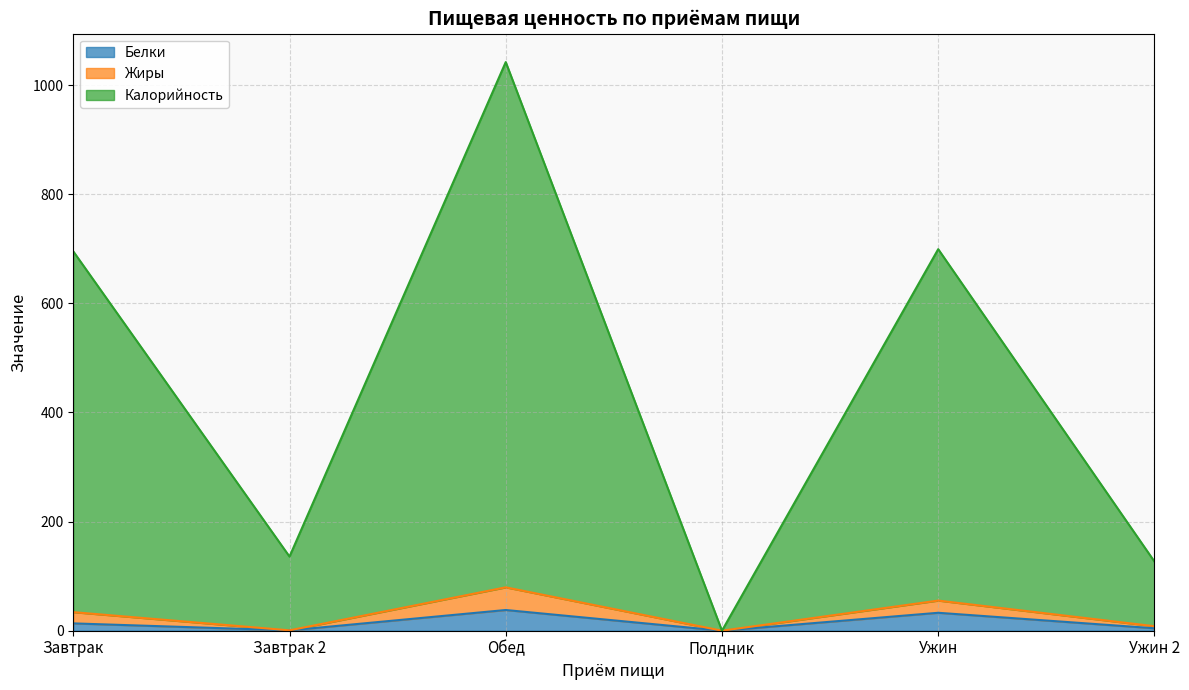

Reading left to right, transcribe all the data shown in this chart.

Белки: 13.4	0.6	38.0	0.0	32.9	4.5
Жиры: 34.0	0.7	79.5	0.0	55.2	8.2
Калорийность: 695.1	135.8	1042.0	0.0	699.2	126.8